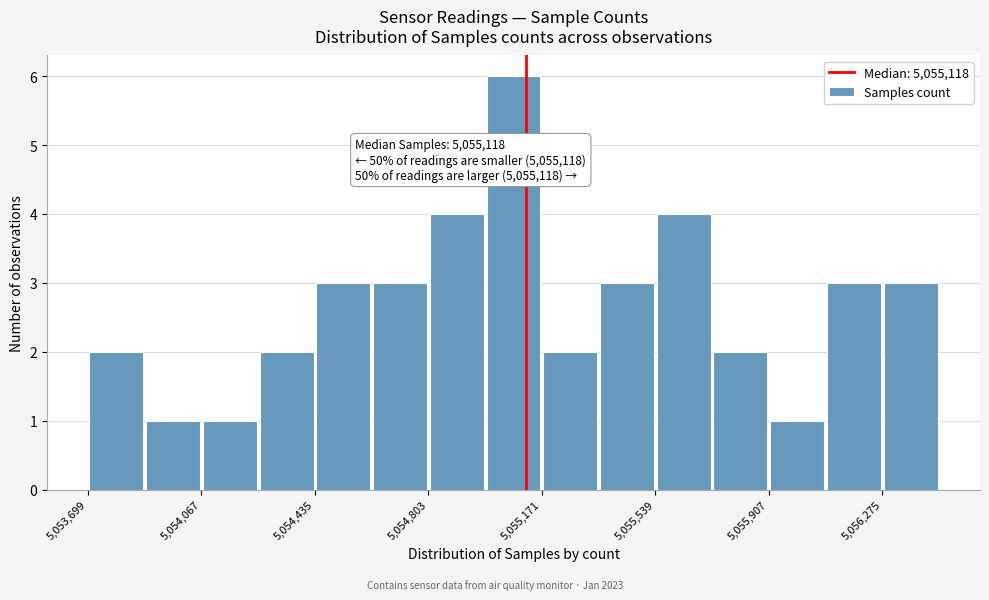

Around what value on the x-axis is the tallest bar? Give the approximate position of its centre, as read against the axis.

5055100